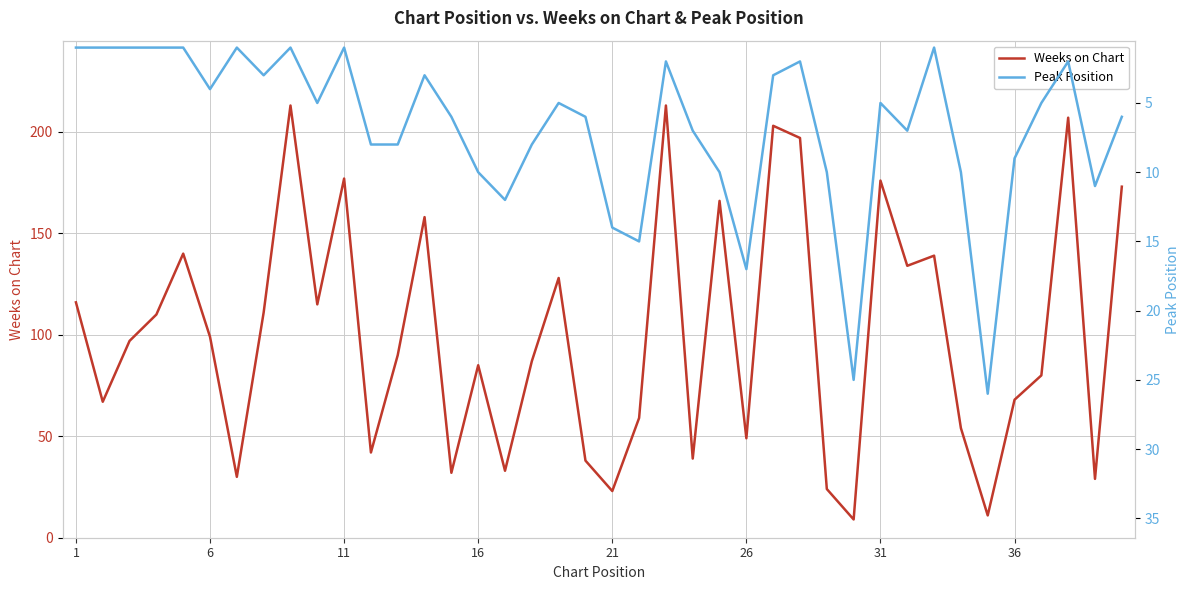

What is the maximum value for Weeks on Chart?

213